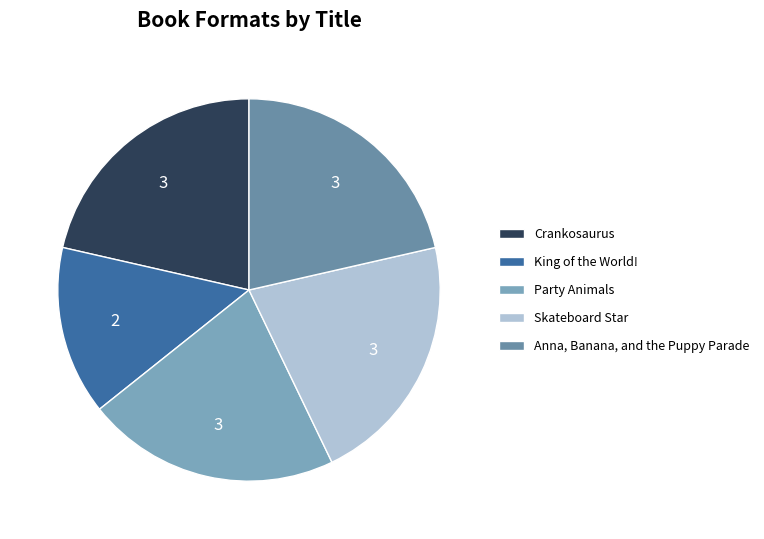

How many slices are in this pie chart?

5